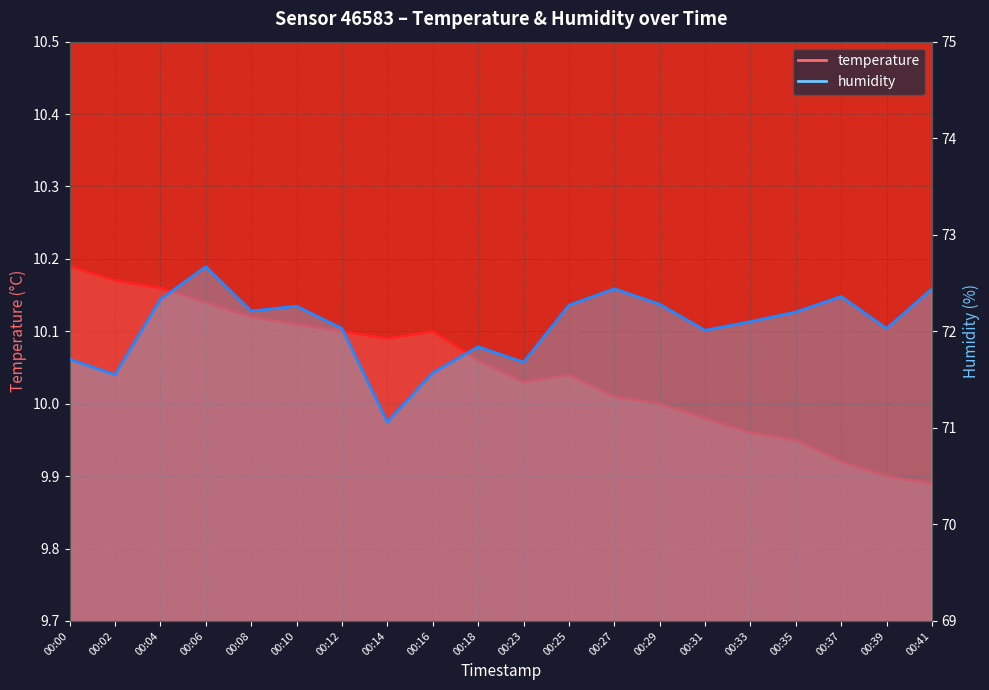

At how many categories does at least one series exceed 17?

20